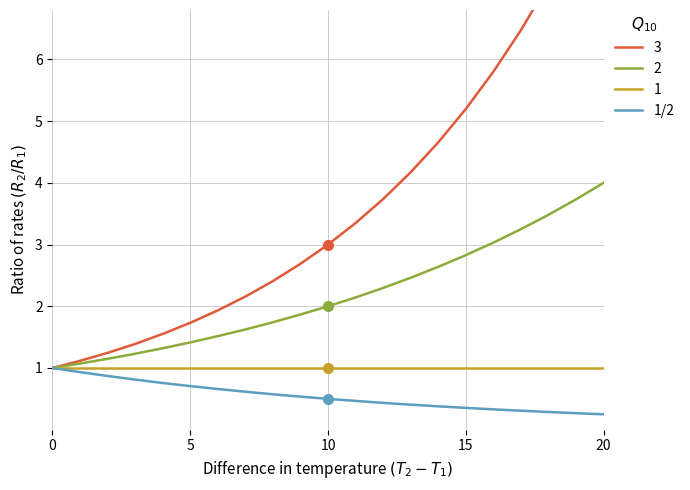

How many lines are shown in the chart?

1